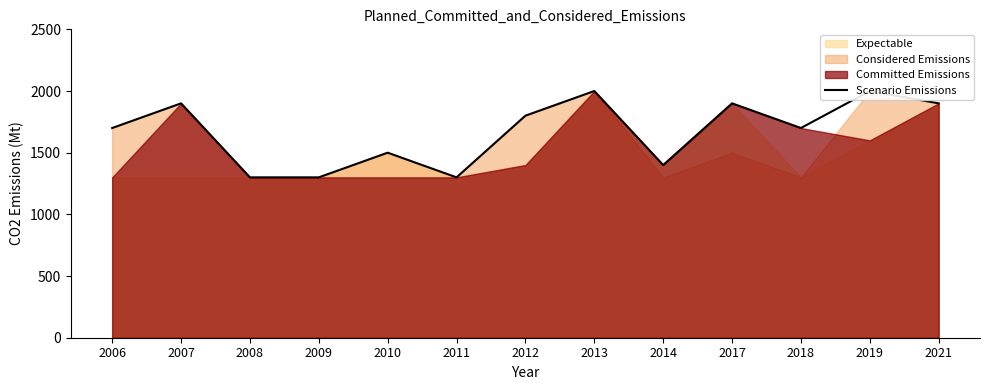

At which label does the data first exceed 1700?

2007